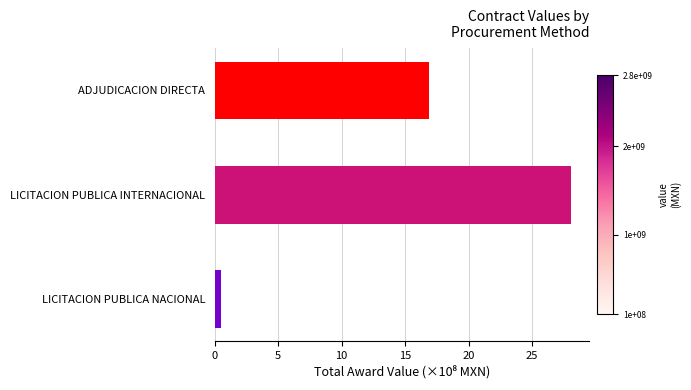

Which label corresponds to the largest value in the chart?

LICITACION PUBLICA INTERNACIONAL